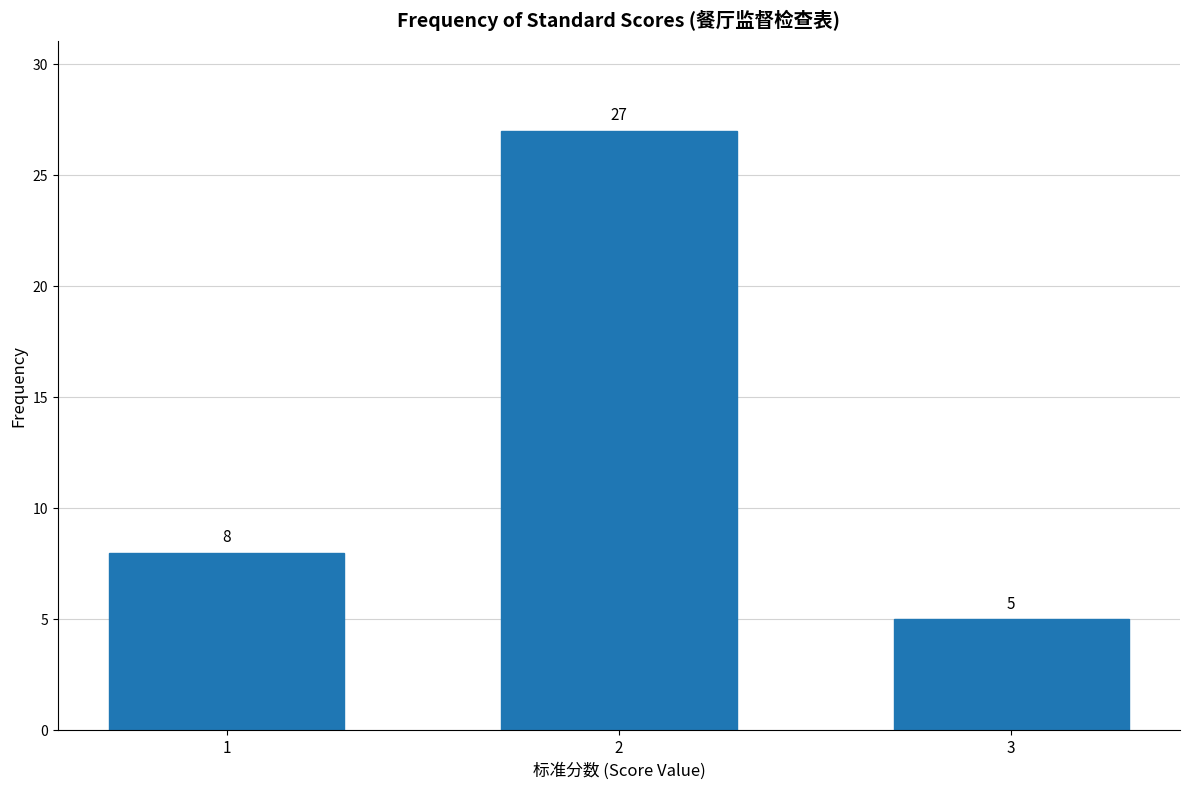

Reading right to left, what are all the values shown in this chart?

3=5	2=27	1=8